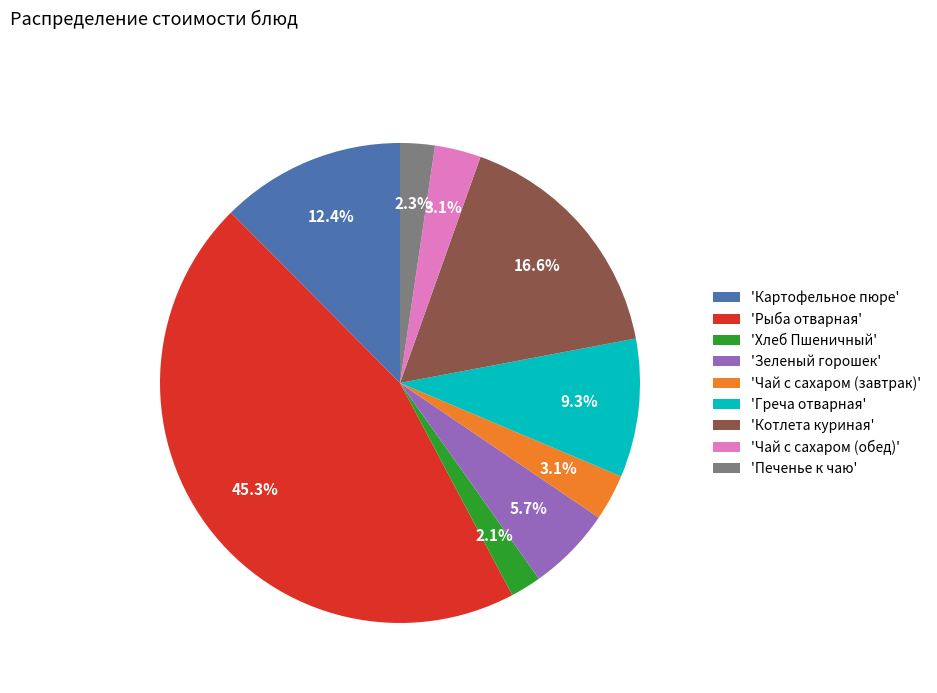

What is the largest slice in the pie chart?

'Рыба отварная'